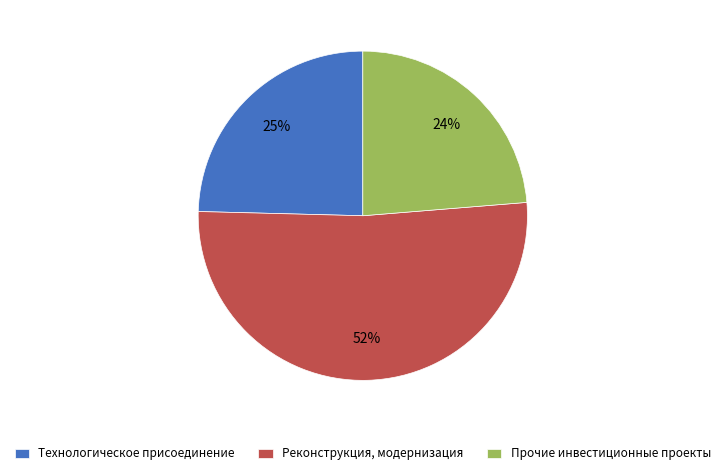

What percentage is the Технологическое присоединение slice, to the nearest percent?

25%